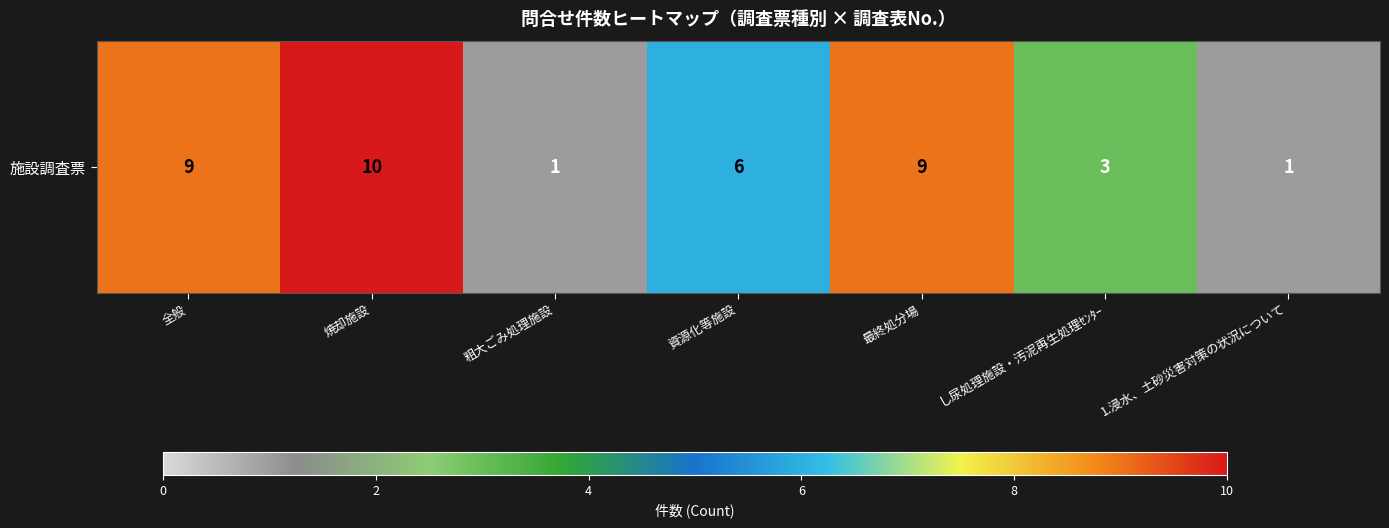

How many data points does each series have?

7